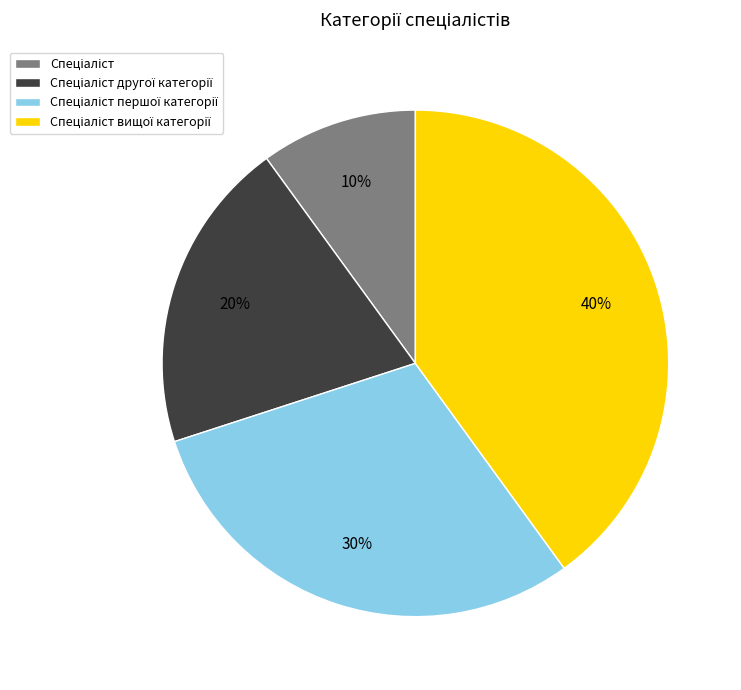

To the nearest percent, what is the difference between the largest and smallest slice percentages?

30%